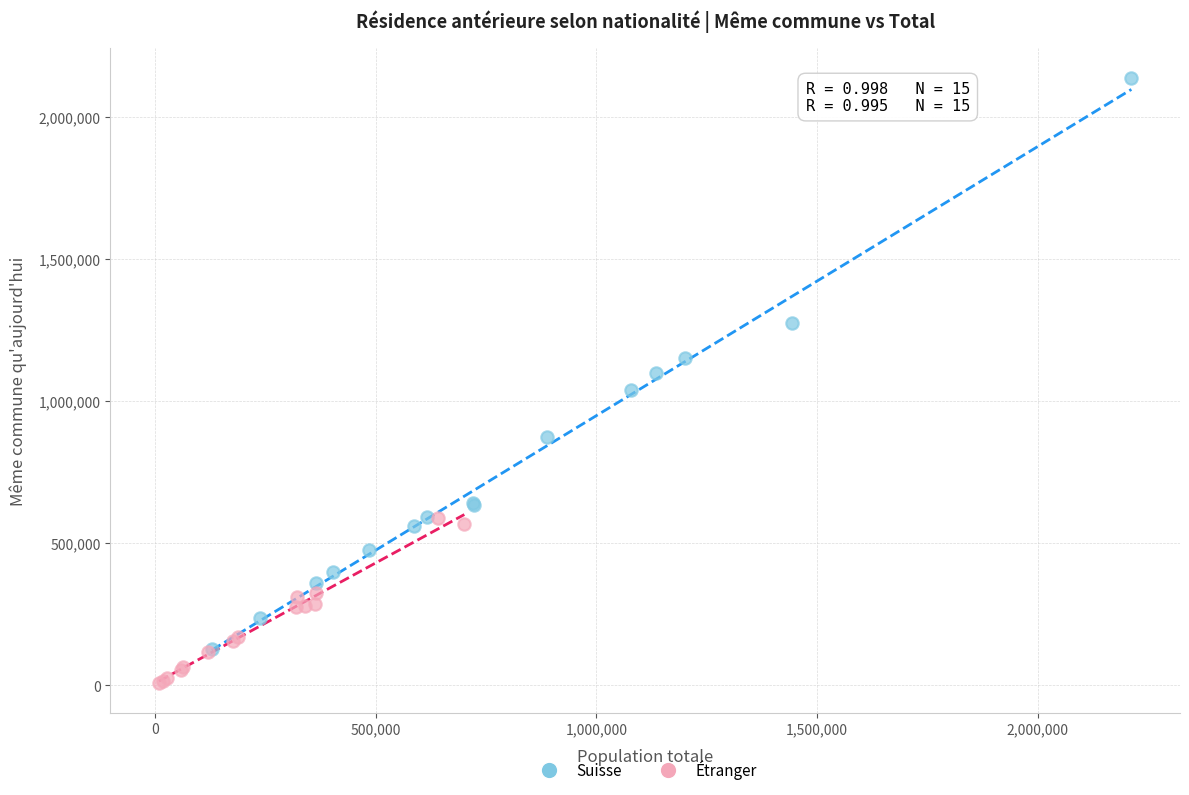

Which series has the largest Y range (max minus min)?

Suisse